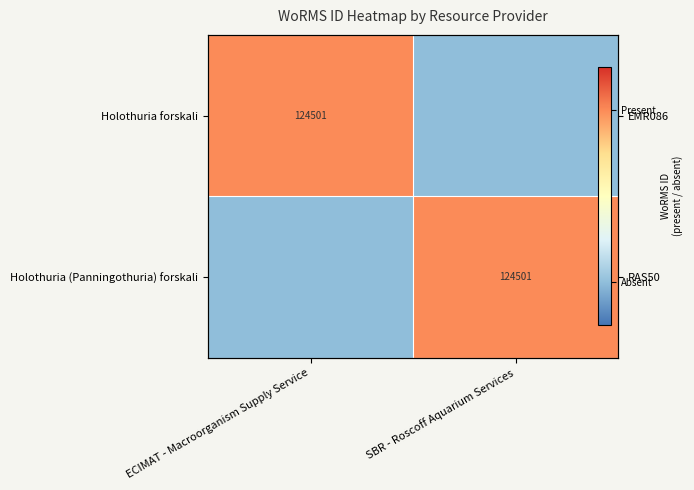

At how many categories does at least one series exceed 0?

2